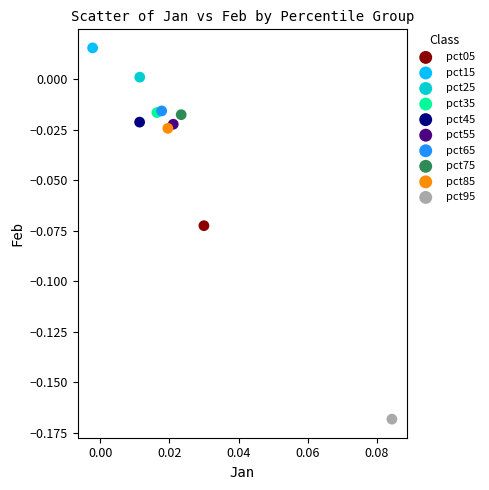

Which series contains the highest Y value?

pct15